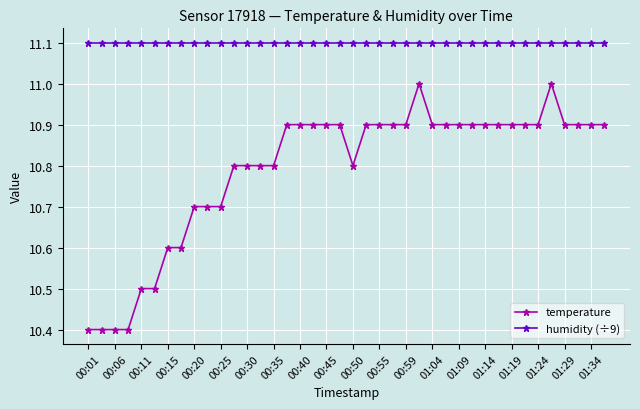

What is the value of the humidity (÷9) point at the 23rd from the left?

11.1